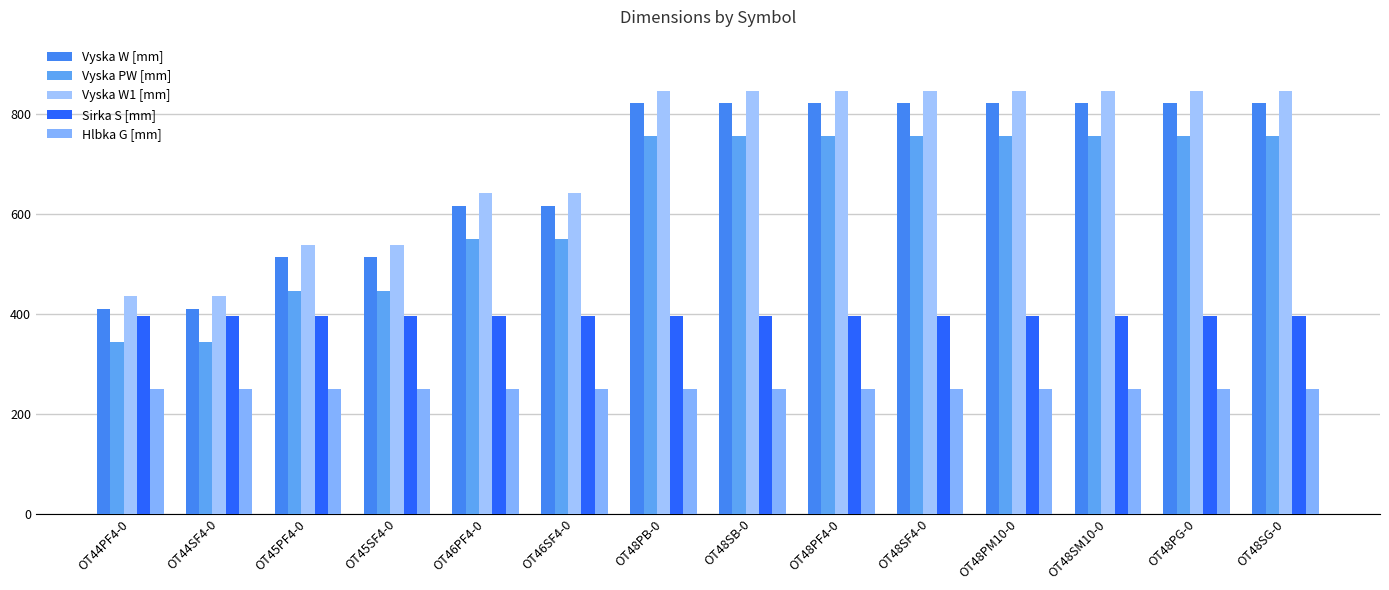

At which category is the sum across all series the highest?

OT48PB-0